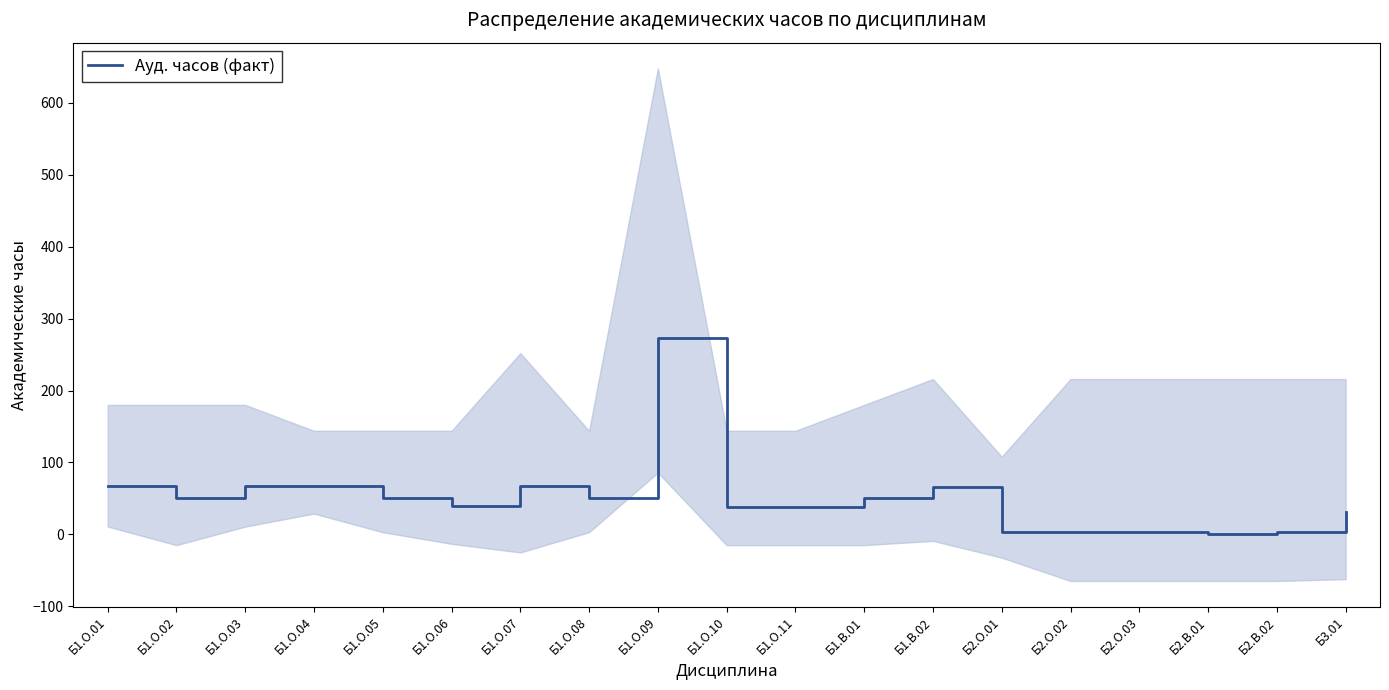

What position from the left is Б2.О.01?

14